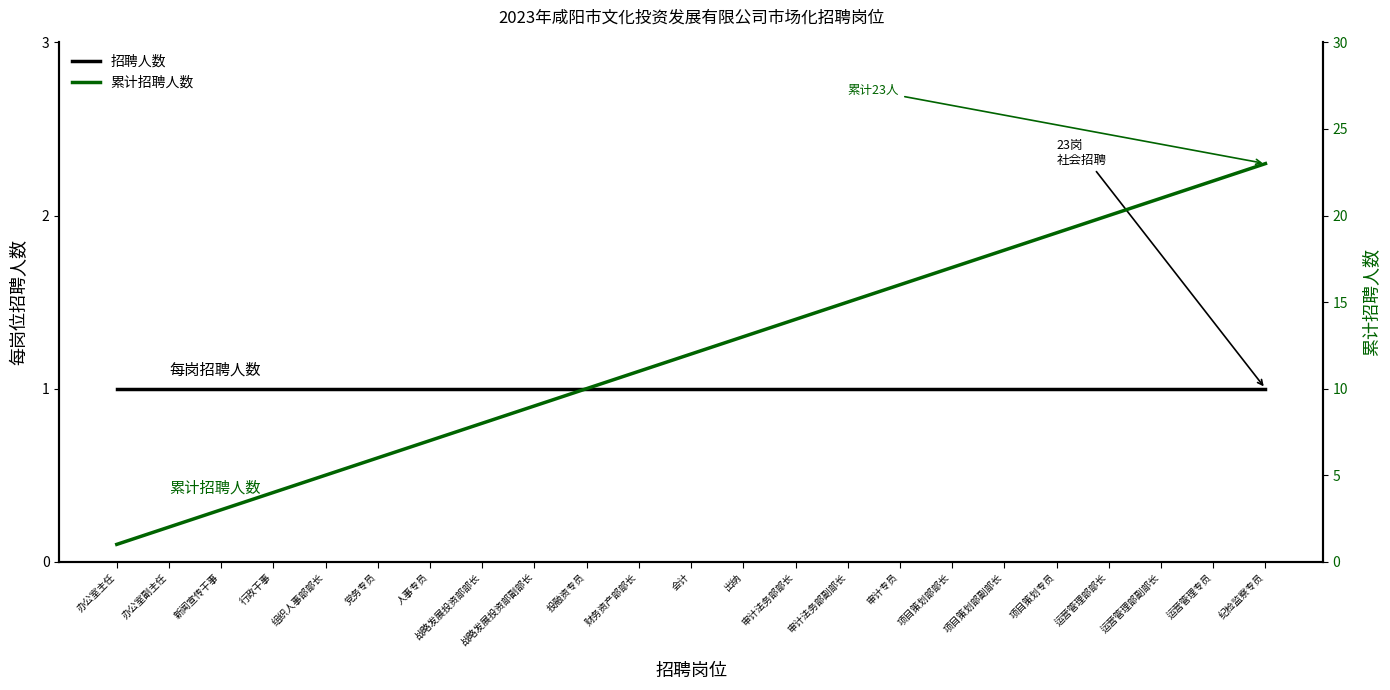

What is the label of the 4th point from the left?

行政干事